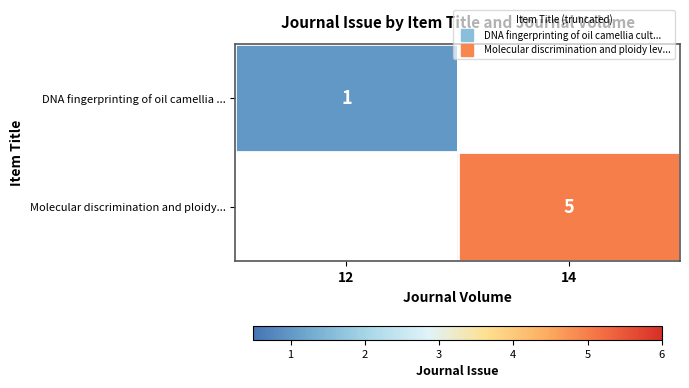

True or false: Molecular discrimination and ploidy... has a value of 0 at 12.

True